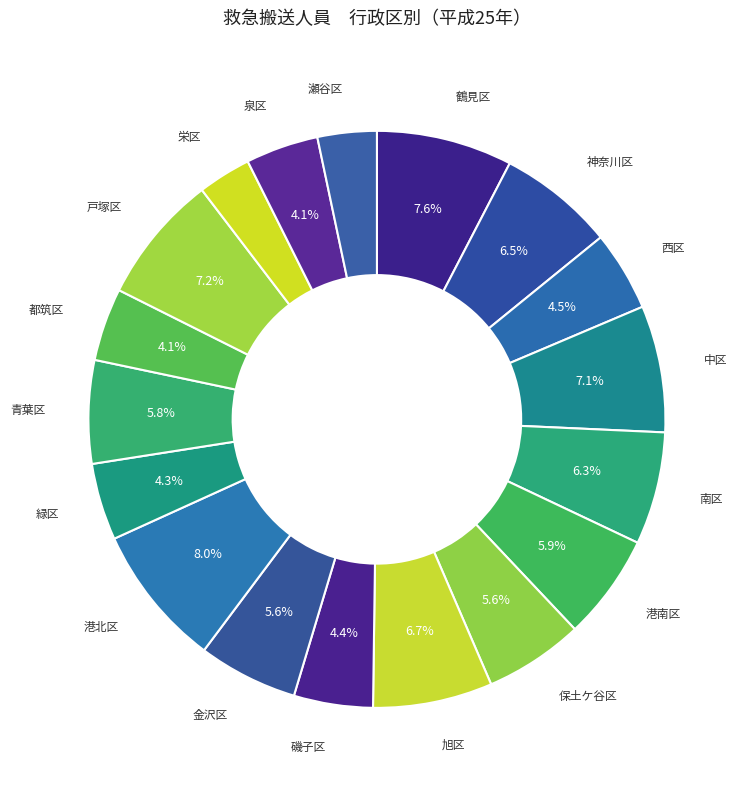

Count the number of slices in the pie.

18